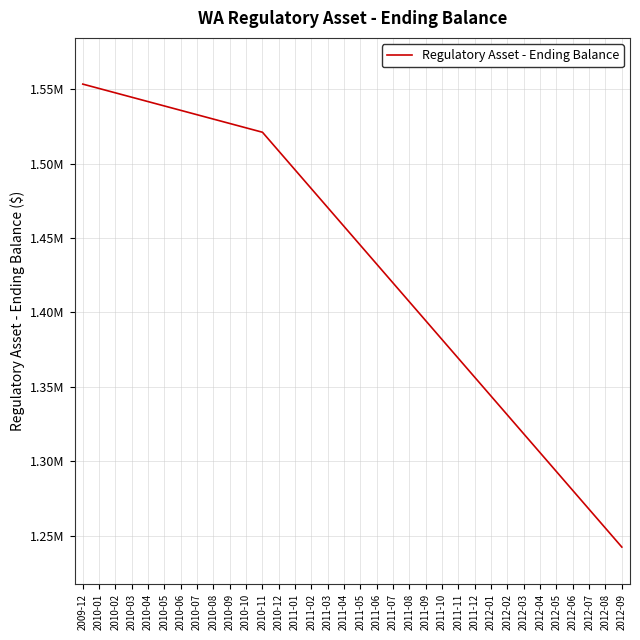

Does the chart have visible grid lines?

Yes